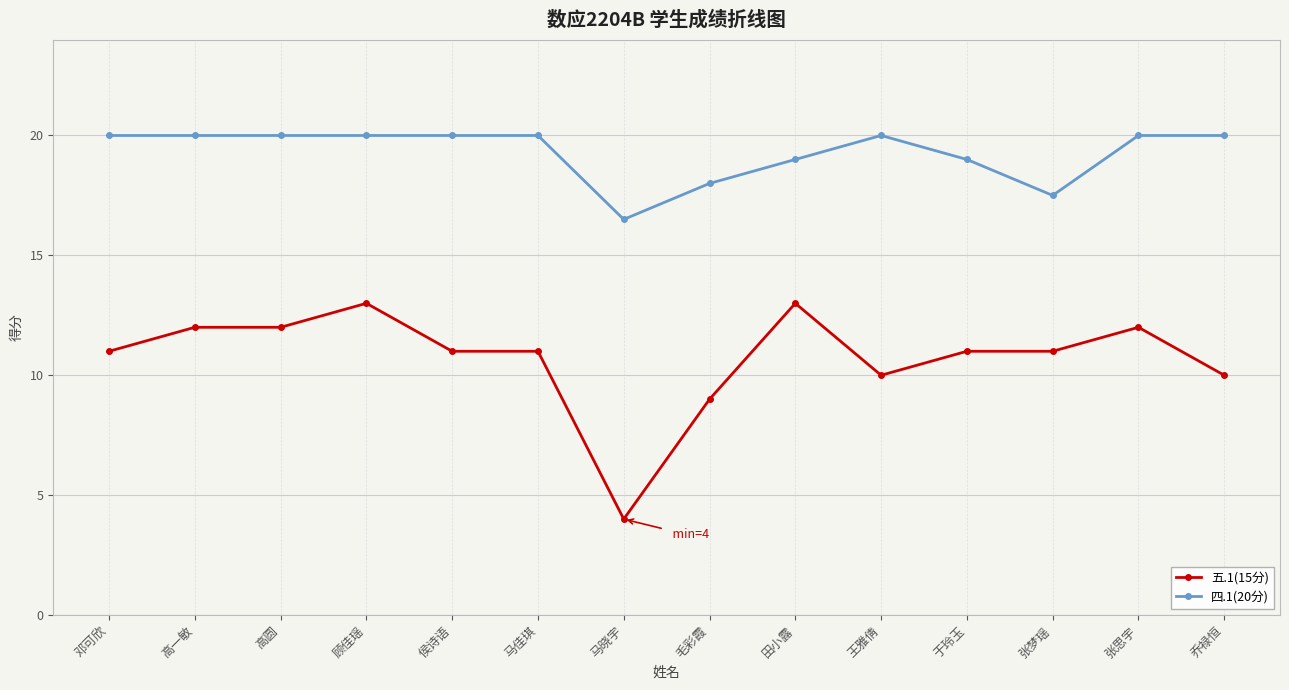

What is the spread (max minus min) of values at 侯诗语?

9.0